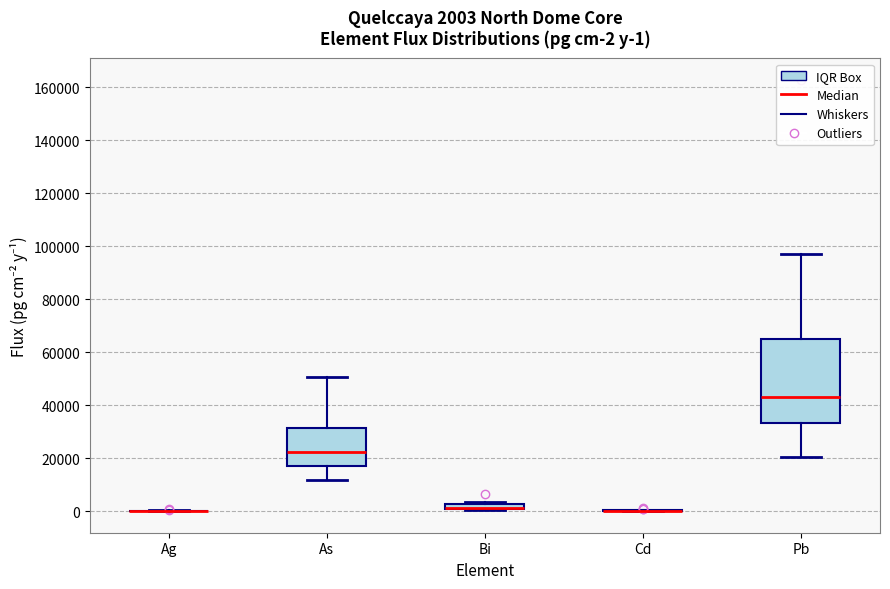

Which box is the tallest, from its lower edge to its upper edge?

Pb